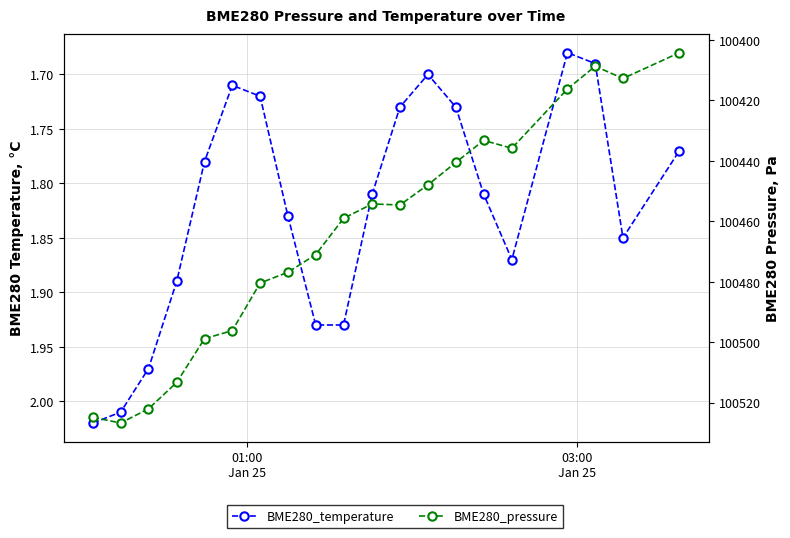

Which series has the largest range (max minus min)?

BME280_pressure